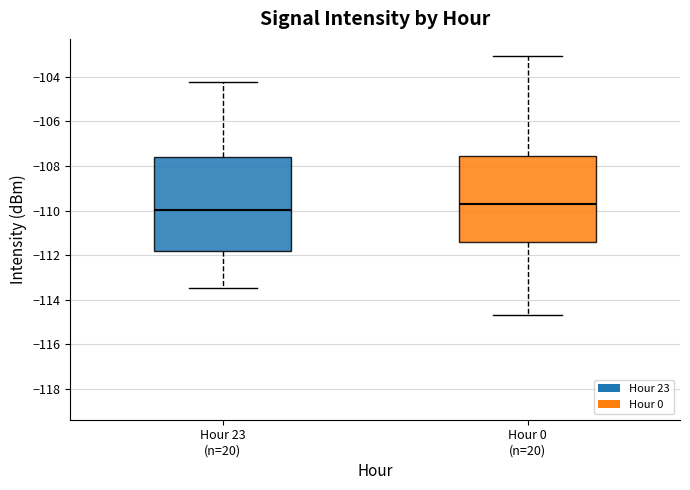

Which box's median line is the lowest?

Hour 23 (n=20)